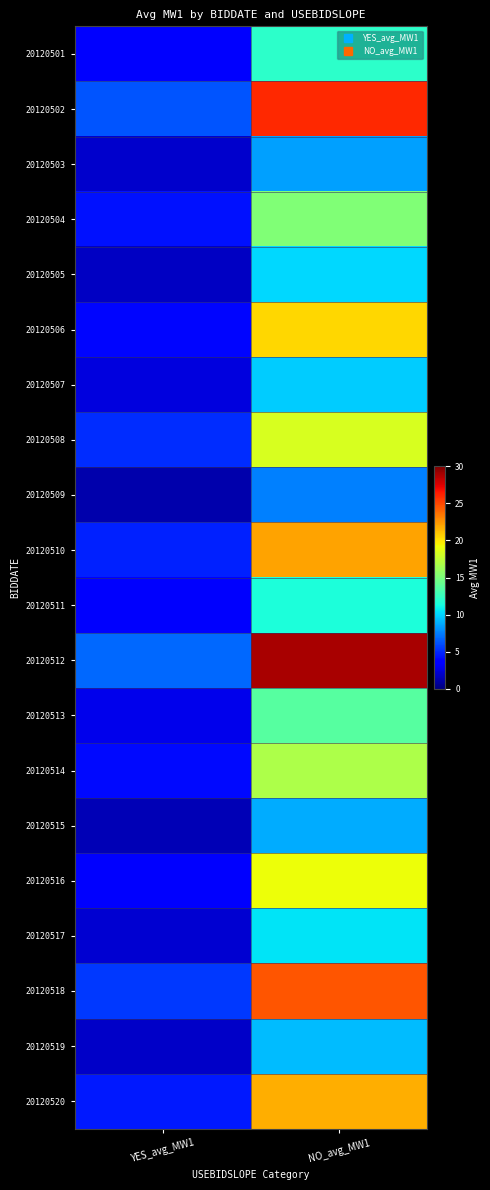

Rank the series by their maximum value, from highest to lowest.

20120512, 20120502, 20120518, 20120510, 20120520, 20120506, 20120516, 20120508, 20120514, 20120504, 20120513, 20120501, 20120511, 20120517, 20120505, 20120507, 20120519, 20120515, 20120503, 20120509